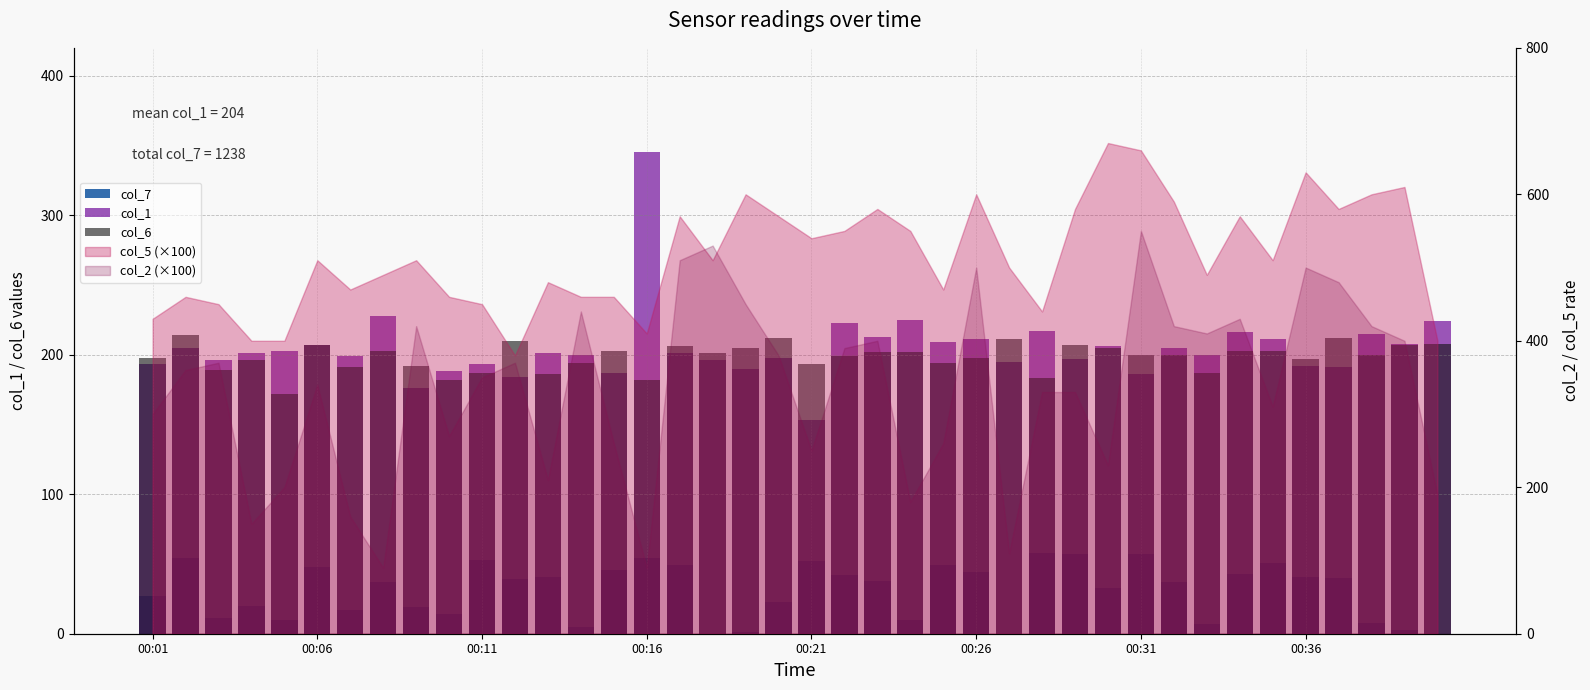

What is the average value of the col_1 series?

205